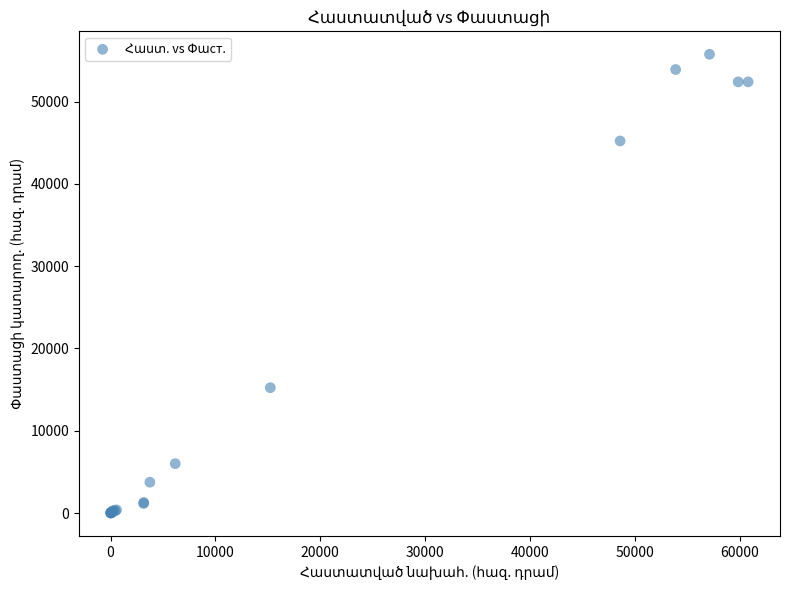

What Y value in the scatter plot is closest to 27876?

15231.5